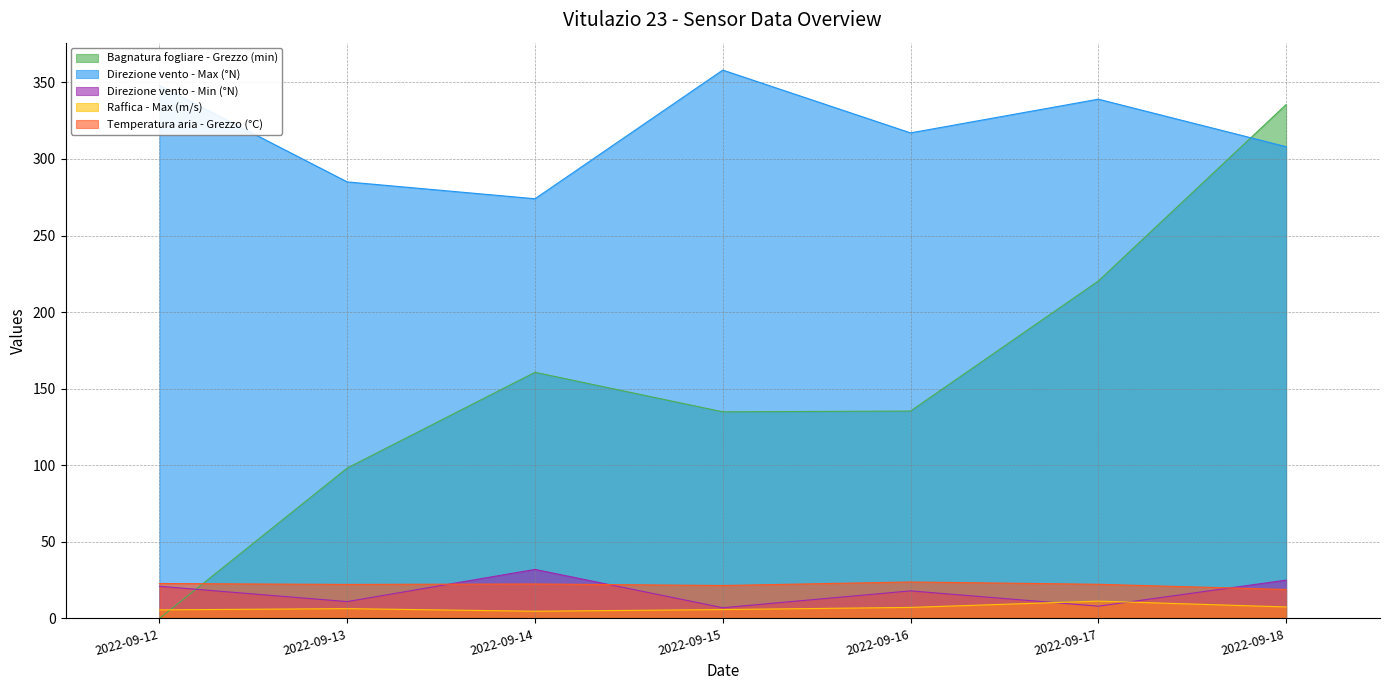

Is it true that Direzione vento - Min (°N) equals 9.8 at 2022-09-15?

False